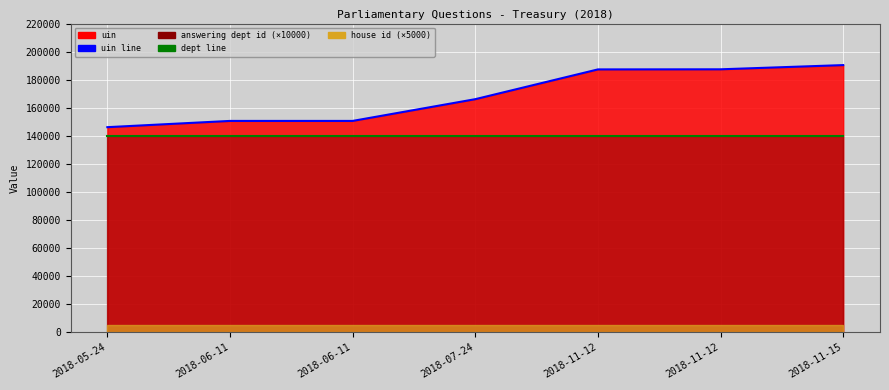

What is the value of the dept line point at the 2nd from the left?

140000